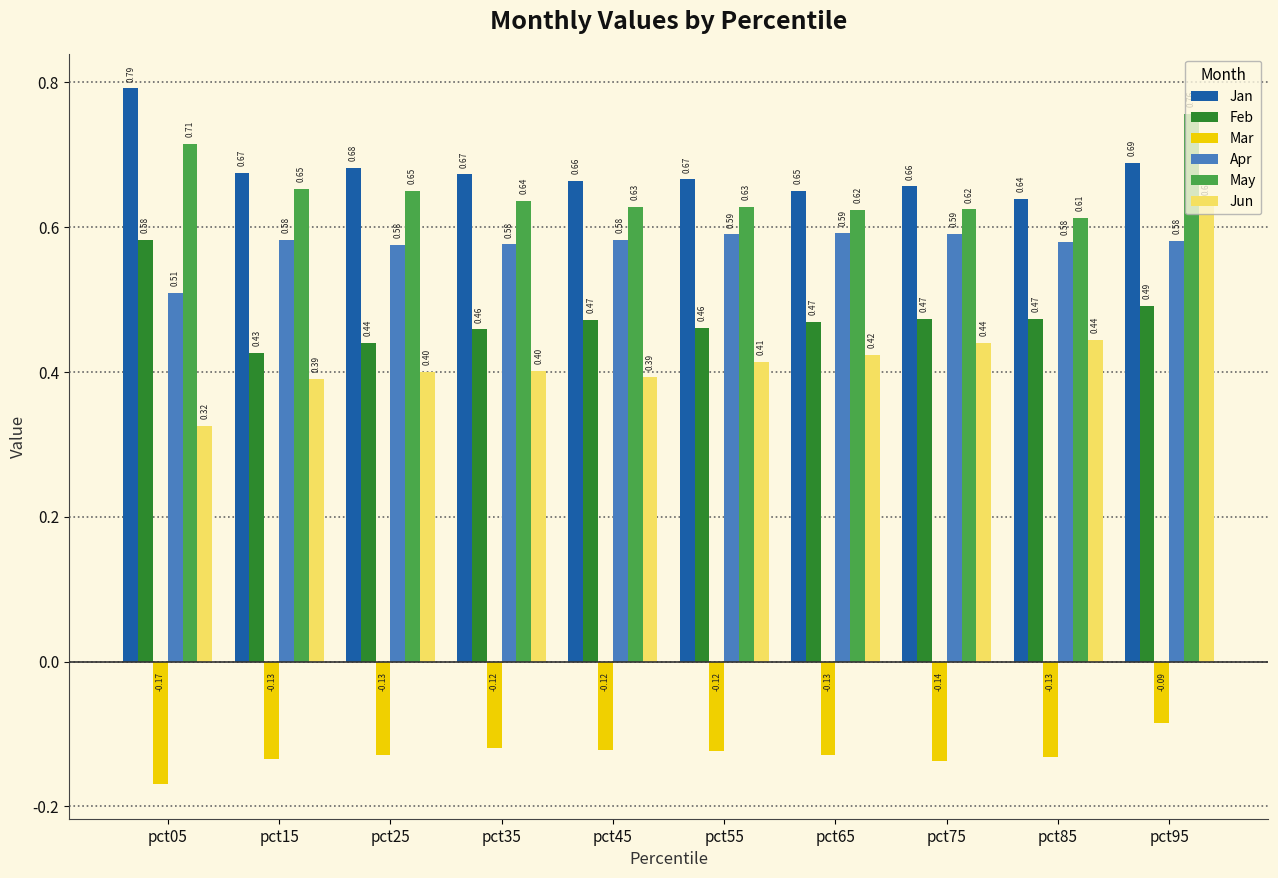

Is the value of Jan at pct85 greater than the value of Apr at pct25?

Yes